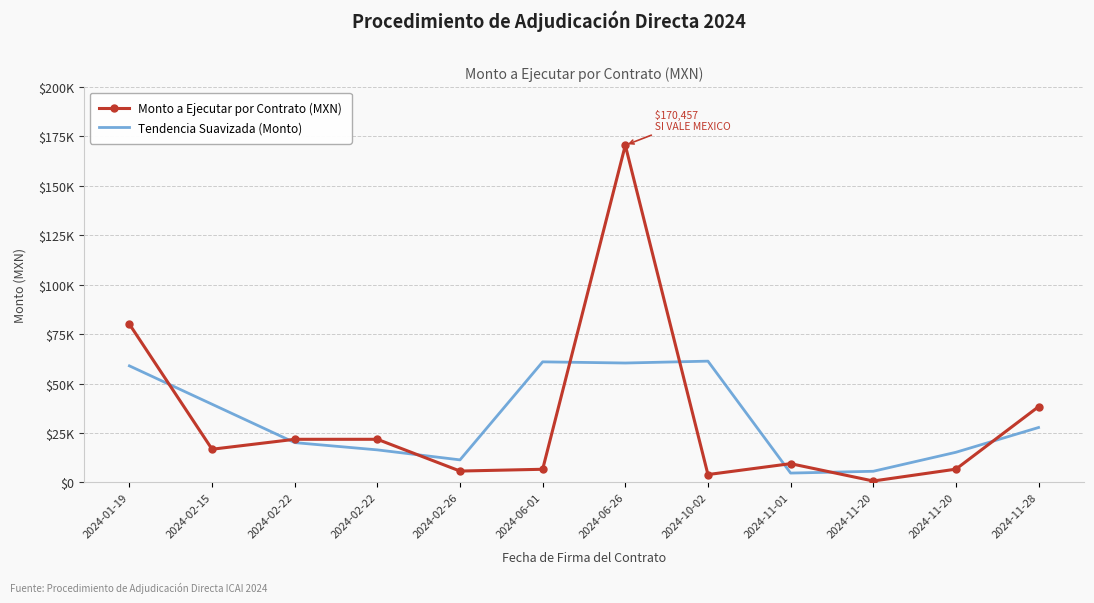

Is it true that Monto a Ejecutar por Contrato (MXN) equals 6712.9 at 2024-11-20?

True